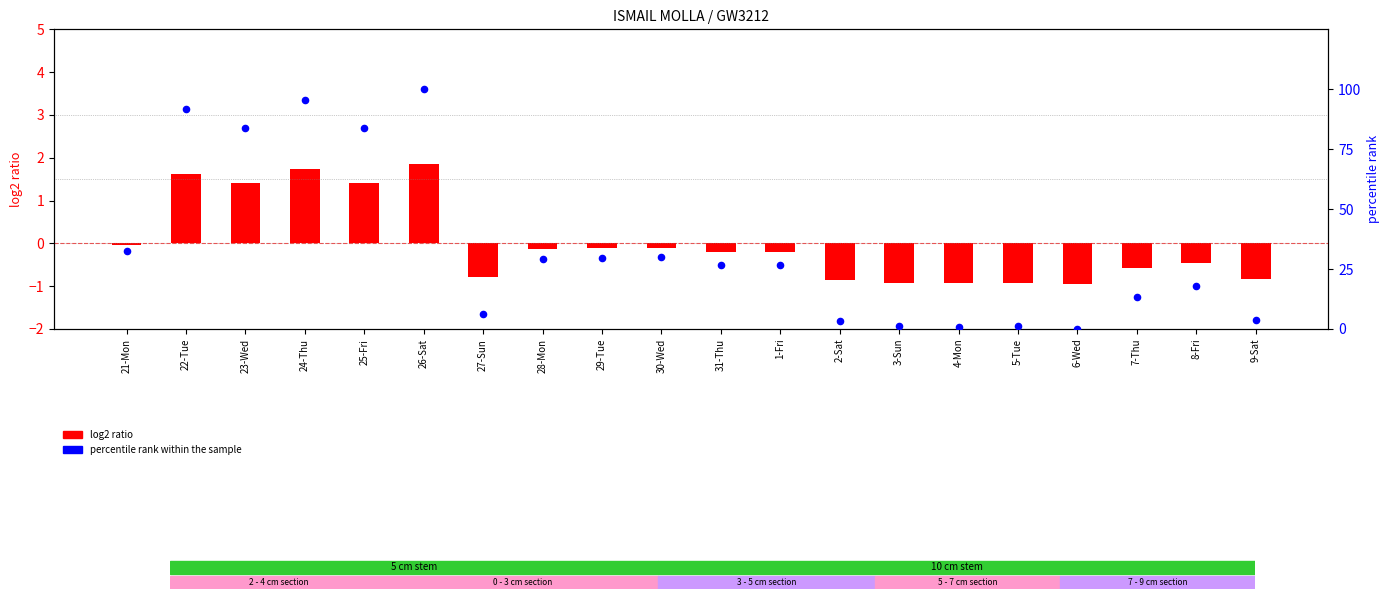

Which series contains the lowest Y value?

log2 ratio